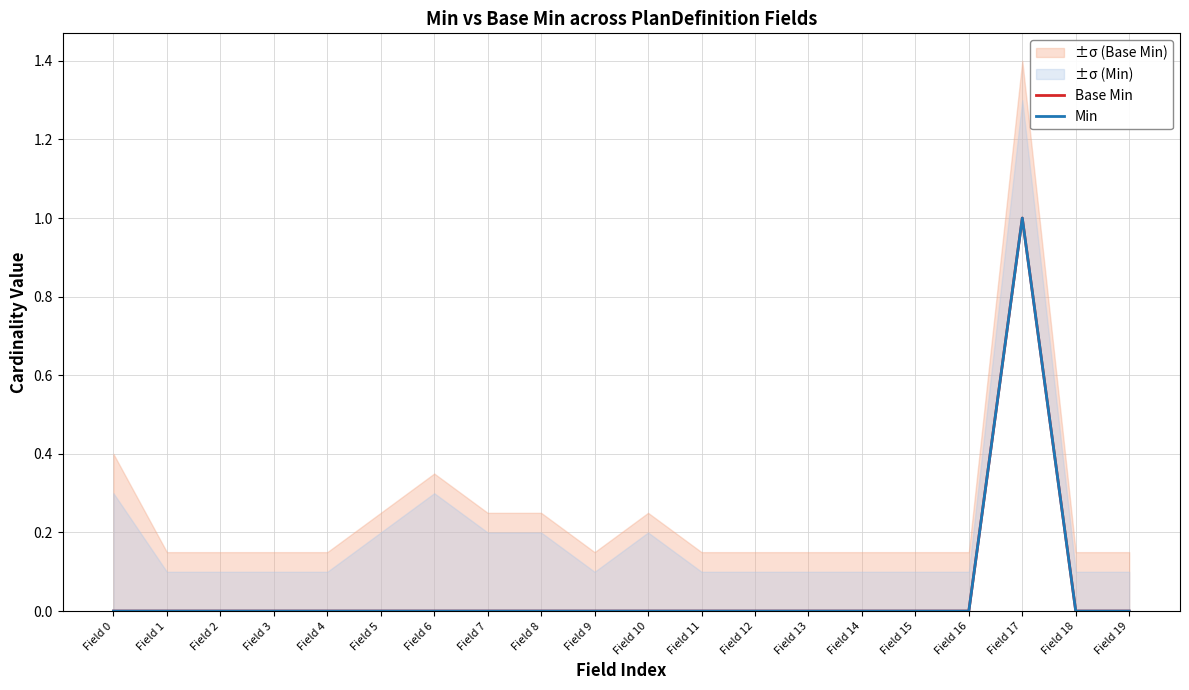

At which category is the sum across all series the highest?

Field 17